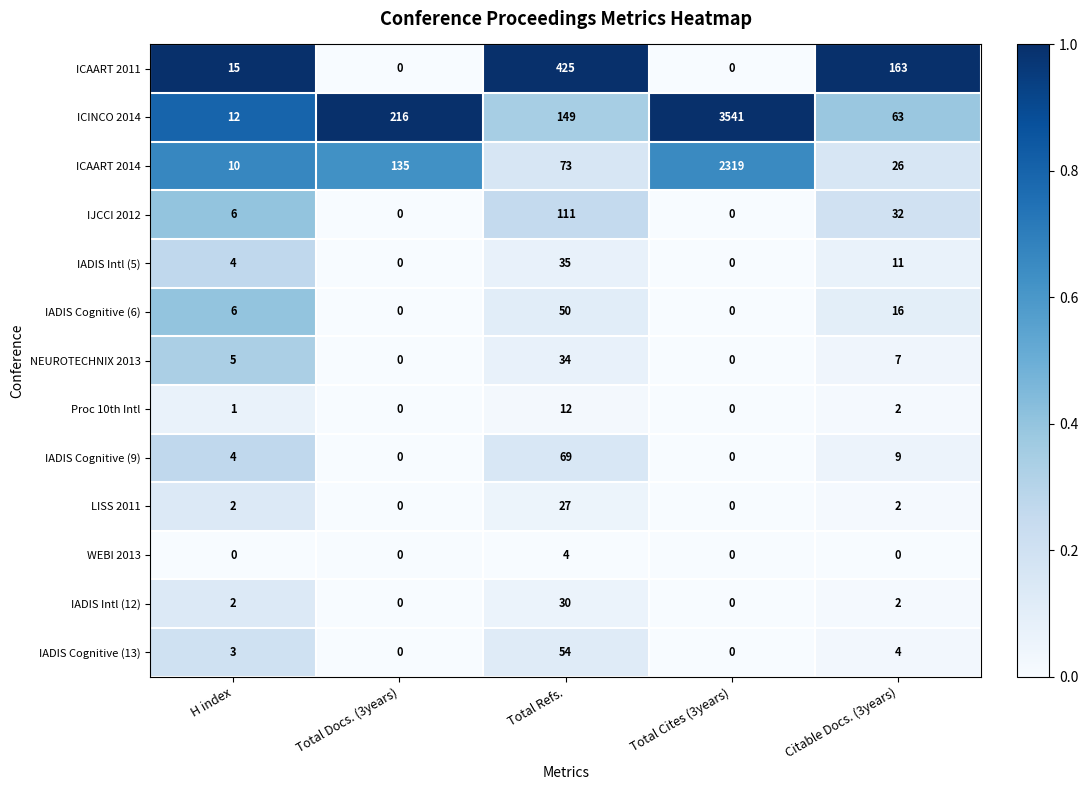

What is the sum of the ICAART 2014 values at Total Refs. and Citable Docs. (3years)?

99